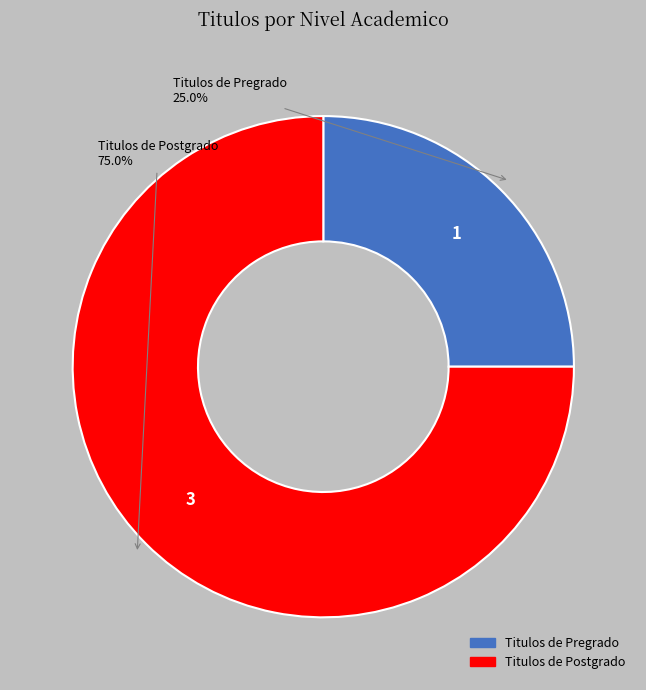

Is there any slice that represents more than half of the pie?

Yes